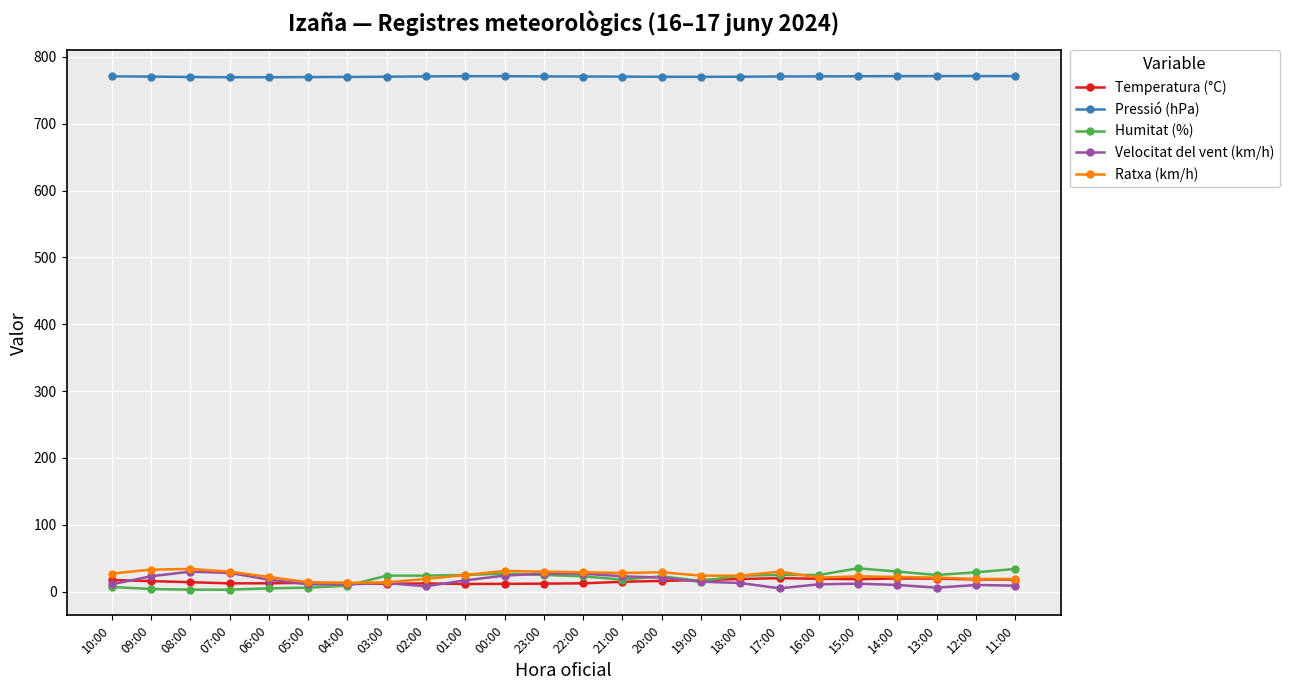

Where does the Pressió (hPa) series first go above 770?

10:00